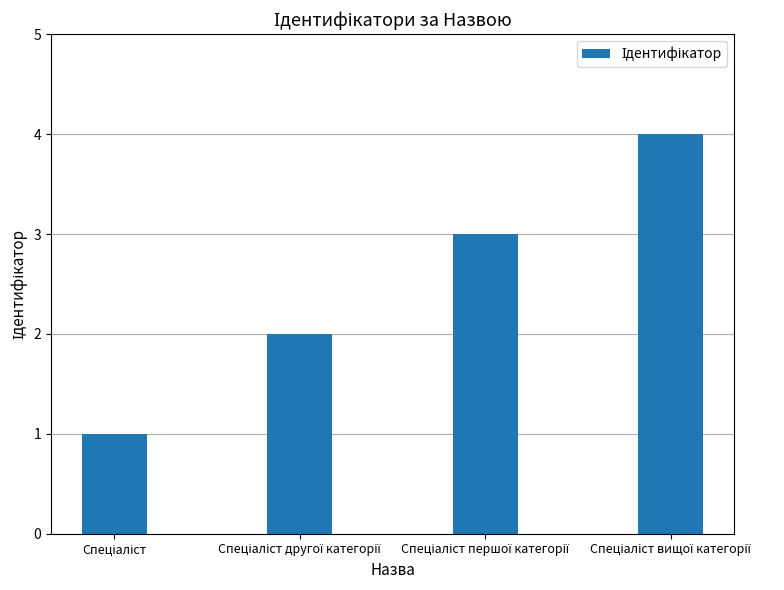

What is the sum of all values?

10